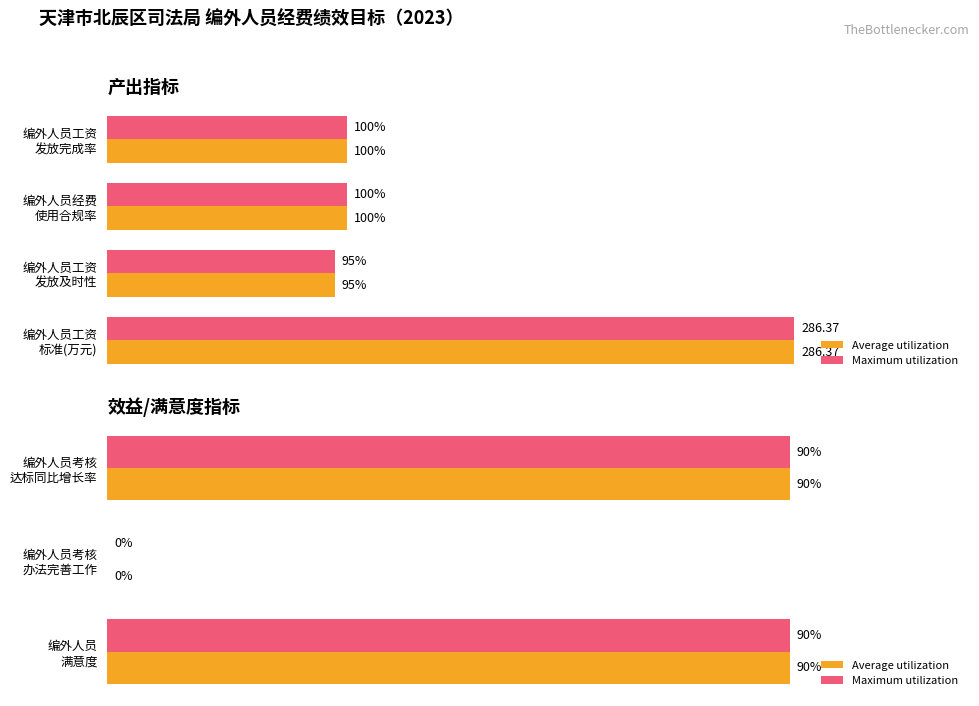

List the series in order of their peak value, lowest first.

Average utilization, Maximum utilization